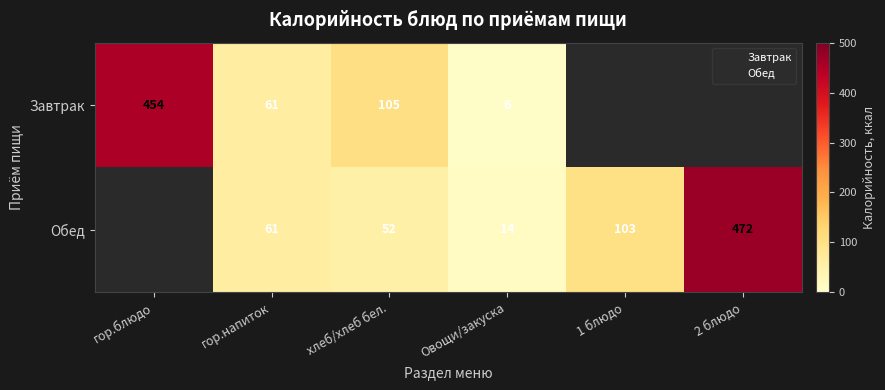

Rank the series by their maximum value, from lowest to highest.

Завтрак, Обед